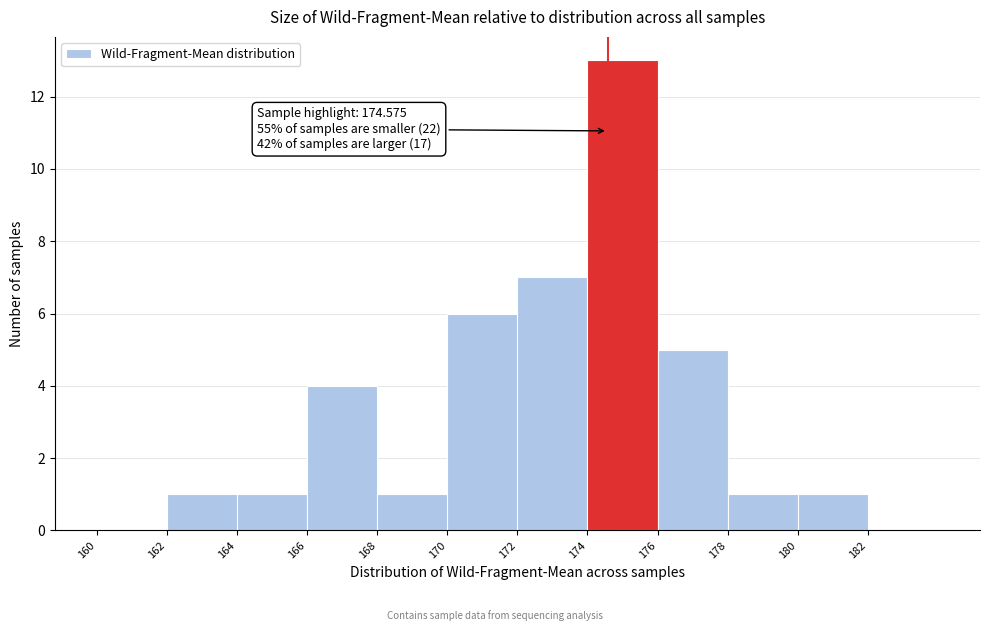

Which range on the x-axis has the tallest bar?

174 to 176